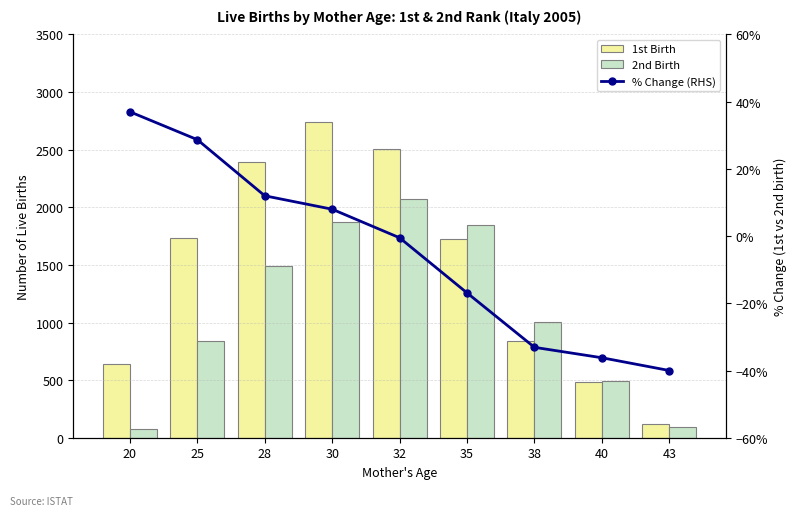

Reading left to right, list all the values displayed in this chart.

1st Birth: 20=644.0	25=1731.0	28=2390.0	30=2743.0	32=2508.0	35=1724.0	38=841.0	40=481.0	43=116.0
2nd Birth: 20=72.0	25=842.0	28=1491.0	30=1871.0	32=2069.0	35=1845.0	38=1004.0	40=492.0	43=95.0
% Change (RHS): 20=37.0	25=28.7	28=12.0	30=8.0	32=-0.5	35=-16.9	38=-33.1	40=-36.2	43=-40.0